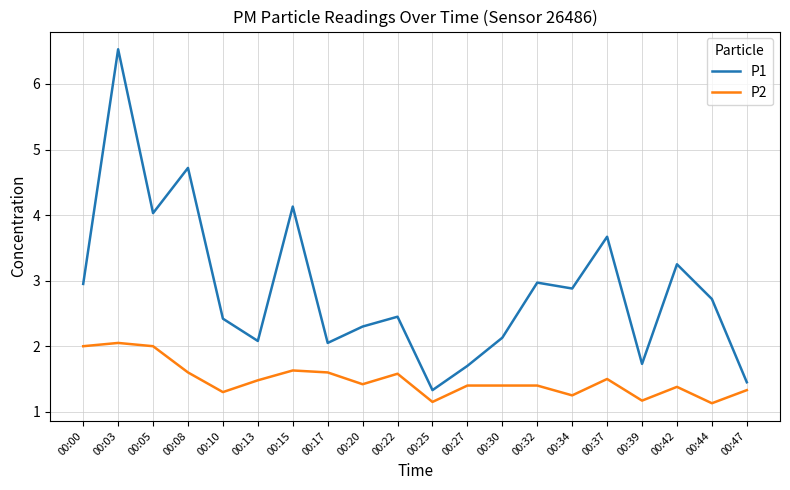

In P1, how many points are higher than both neighbors (excluding endpoints)?

7